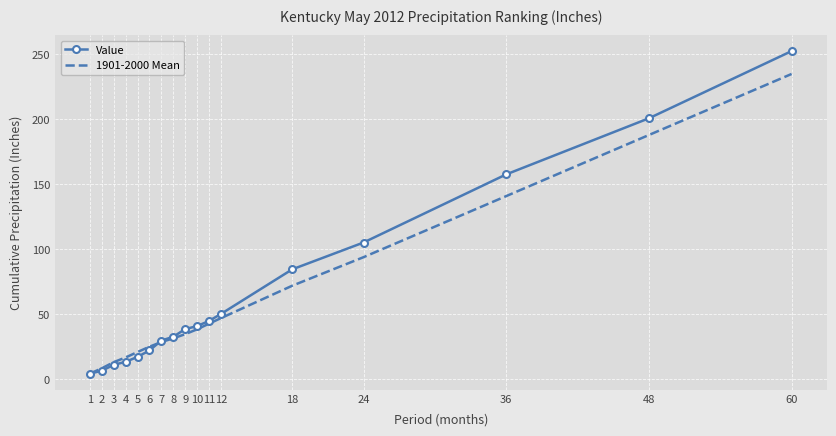

Where is 1901-2000 Mean nearest to the value 119?

36